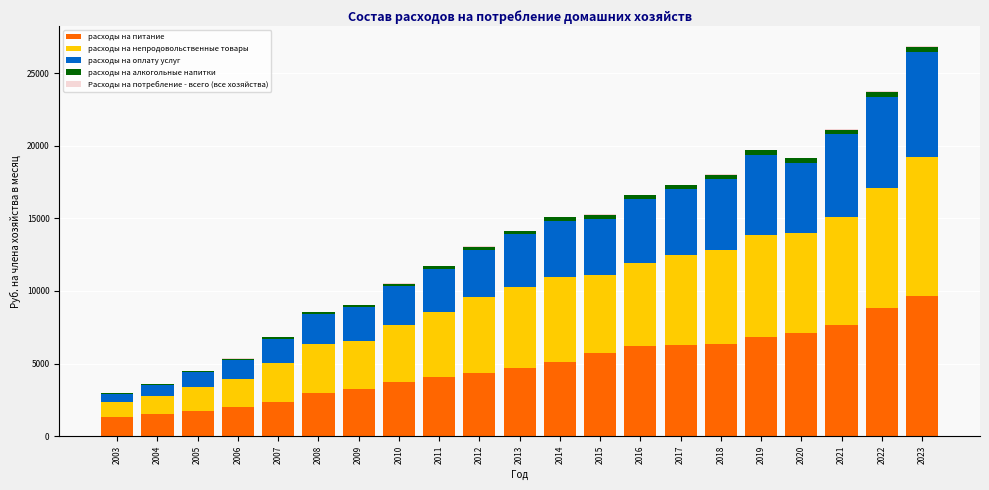

At which label does расходы на питание reach its peak?

2023